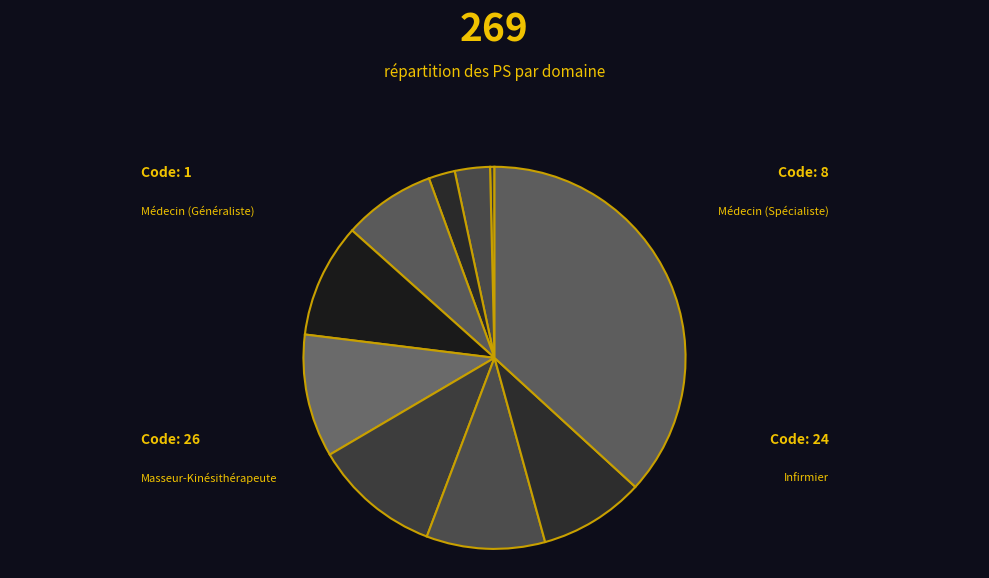

How many slices are in this pie chart?

10